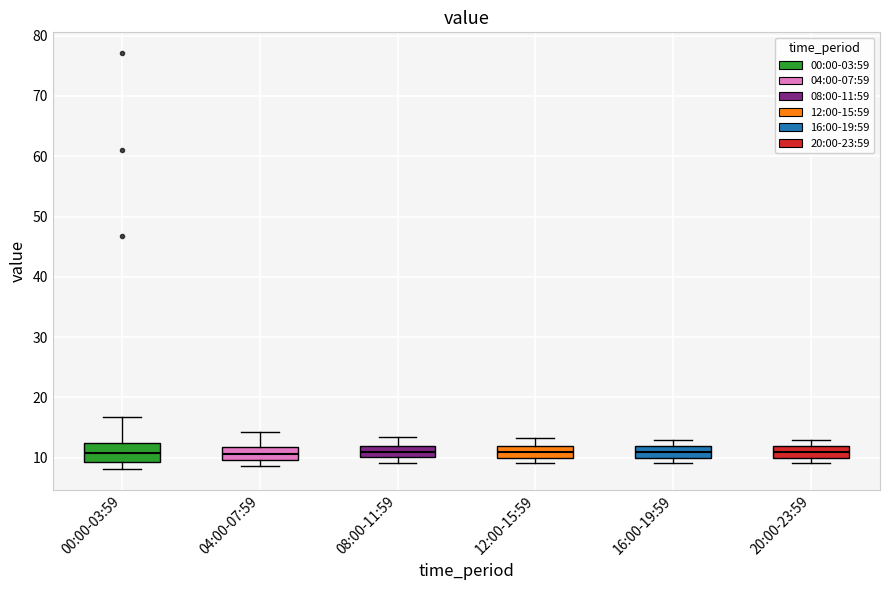

Where is the upper edge of the box for 20:00-23:59 on the y-axis? The values are not printed on the chart, so give them approximately, as read against the axis.

12